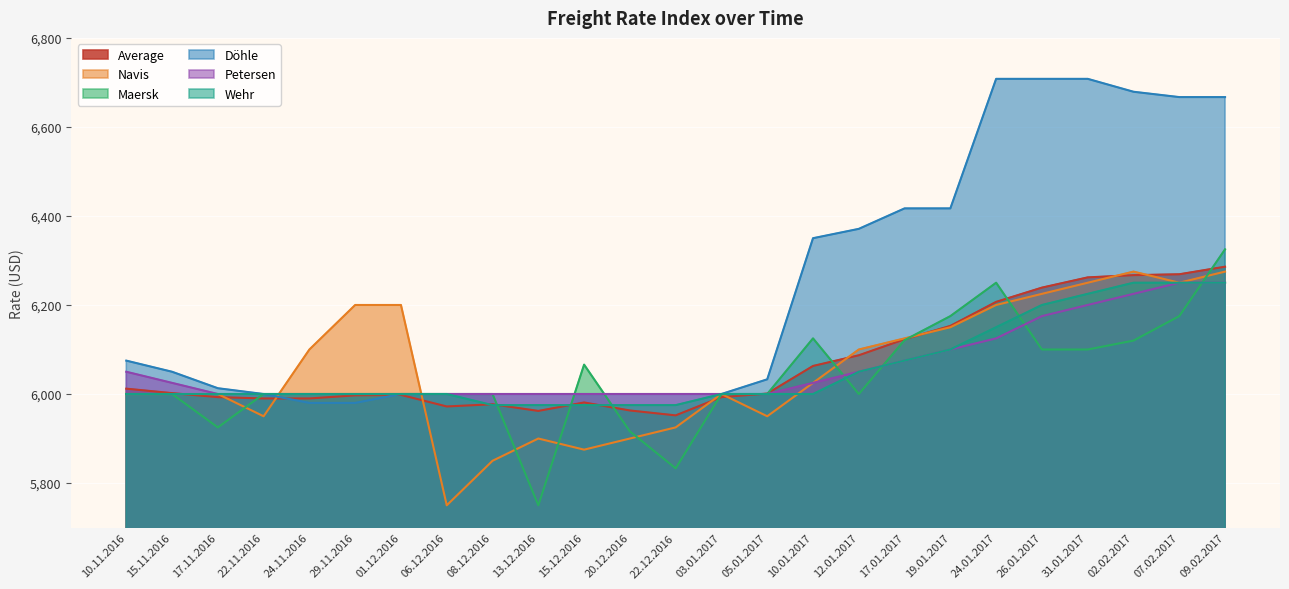

At which category is the sum across all series the highest?

09.02.2017